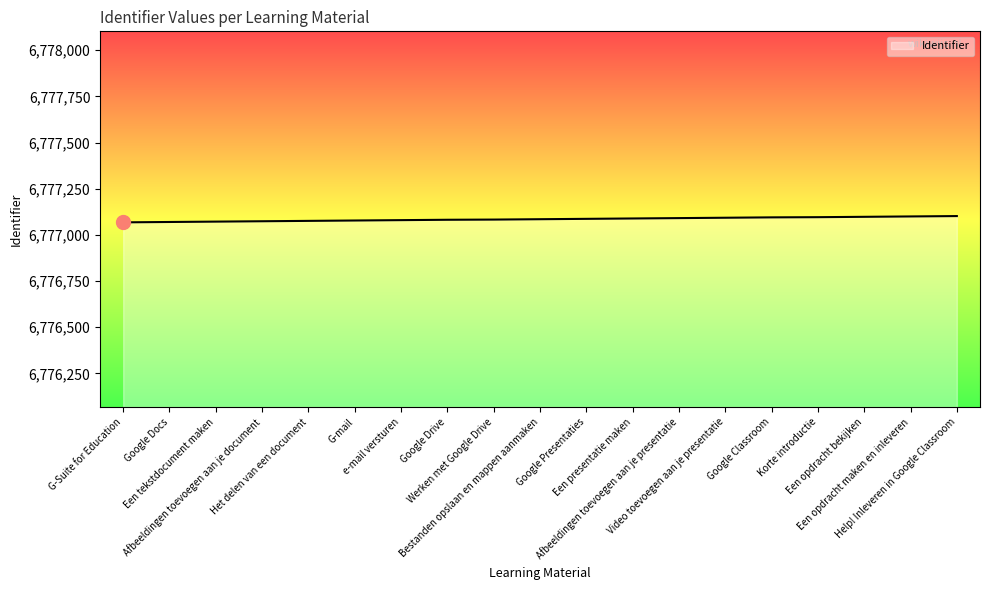

What position from the left is G-Suite for Education?

1